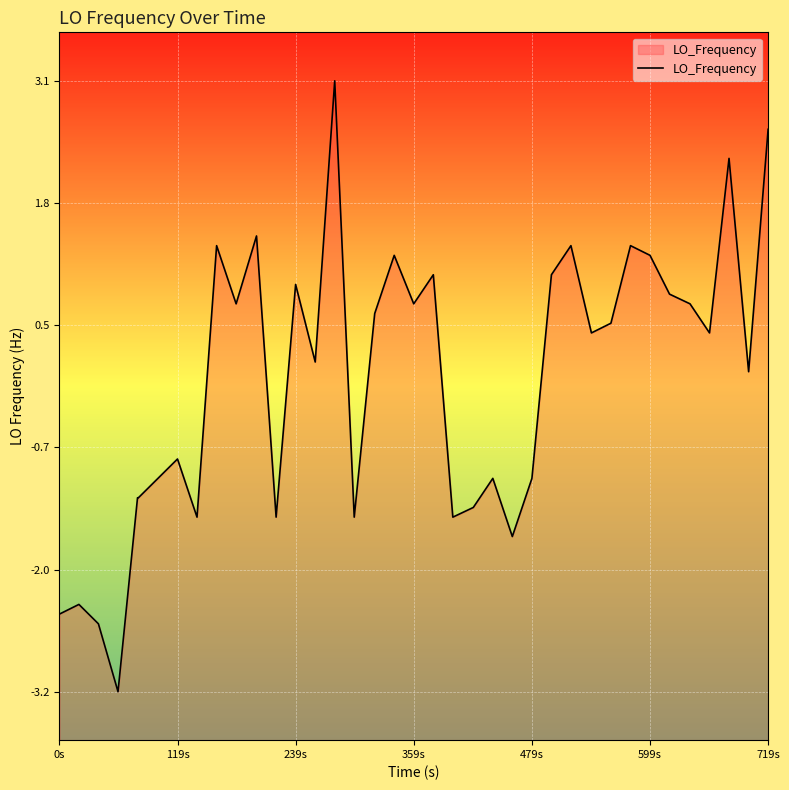

What is the maximum value shown in the chart?

3.1